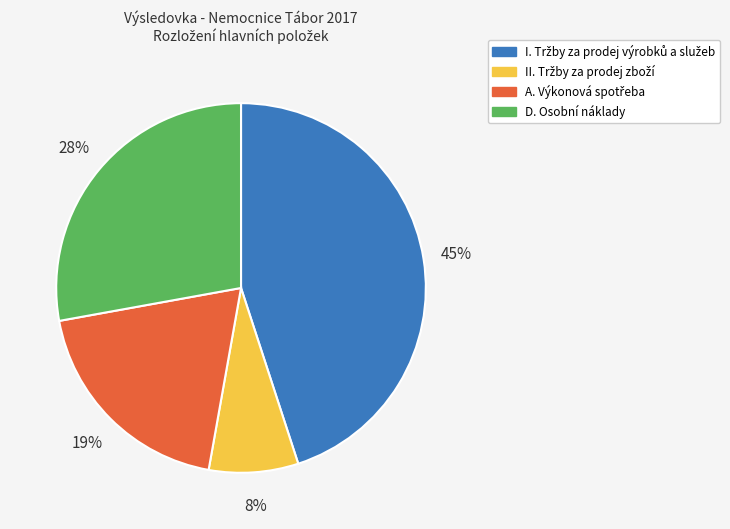

Is there any slice that represents more than half of the pie?

No